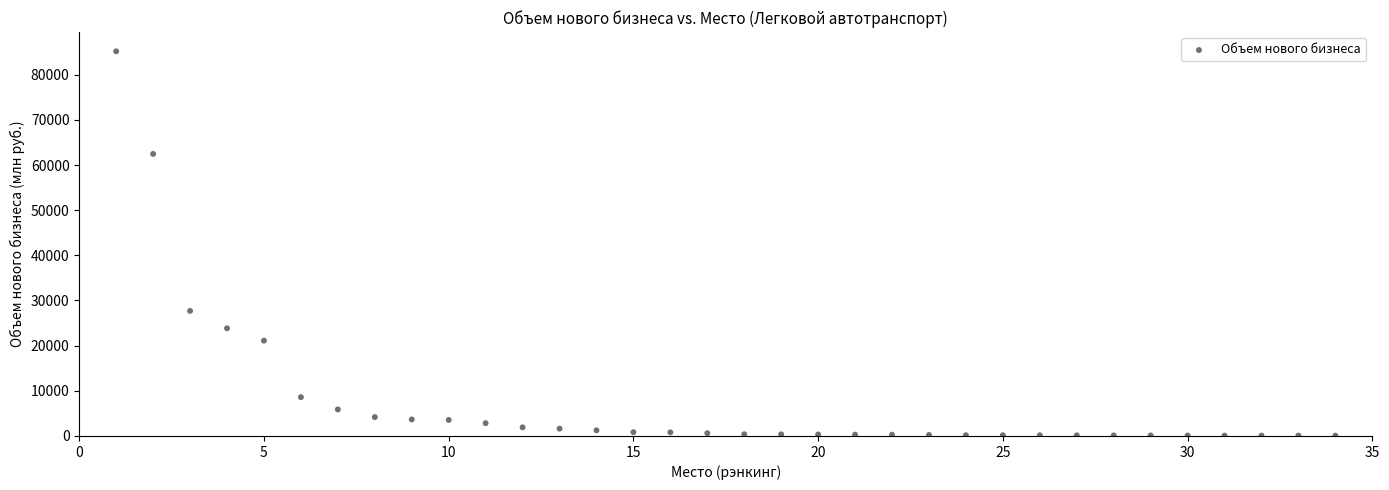

What Y value in the scatter plot is closest to 42630?

27693.6